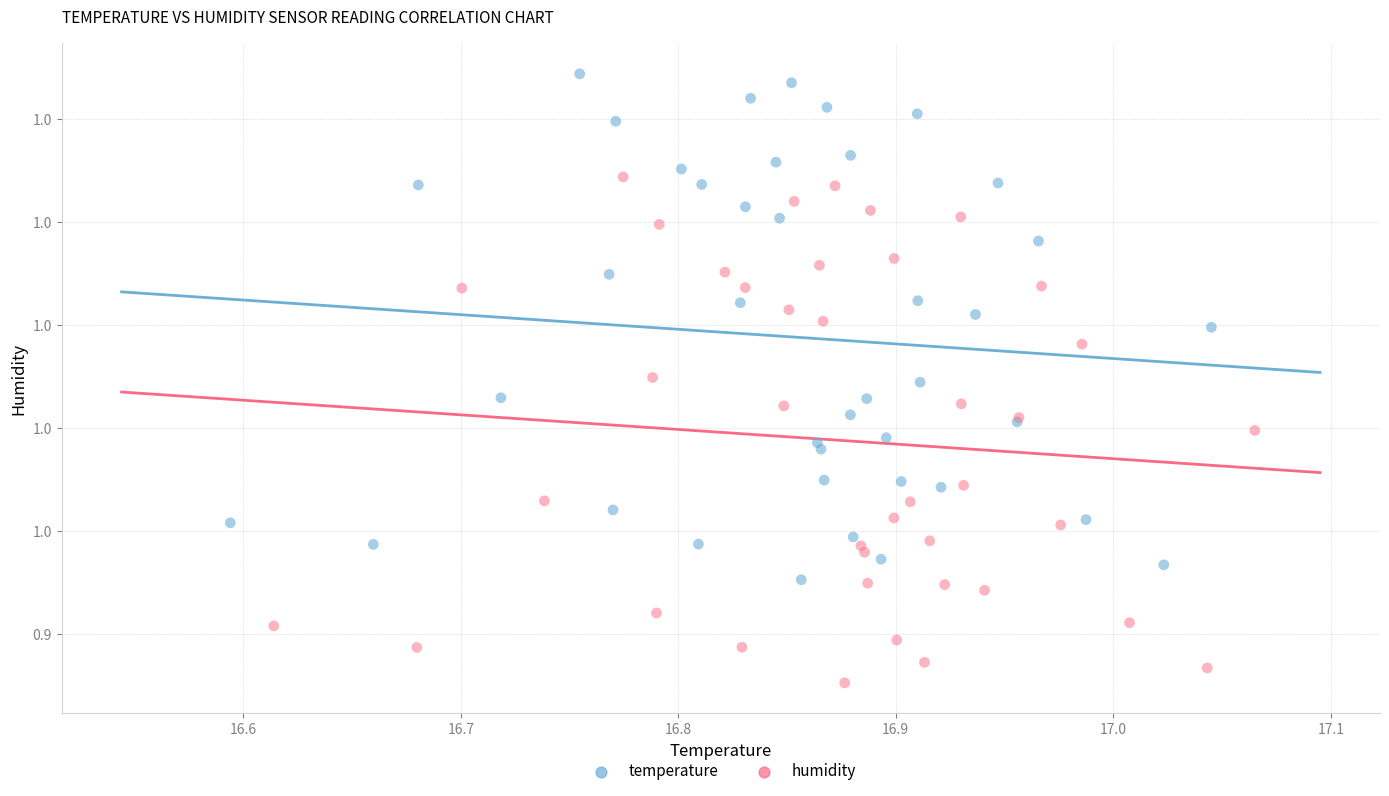

What are all the series names shown in the legend?

temperature, humidity